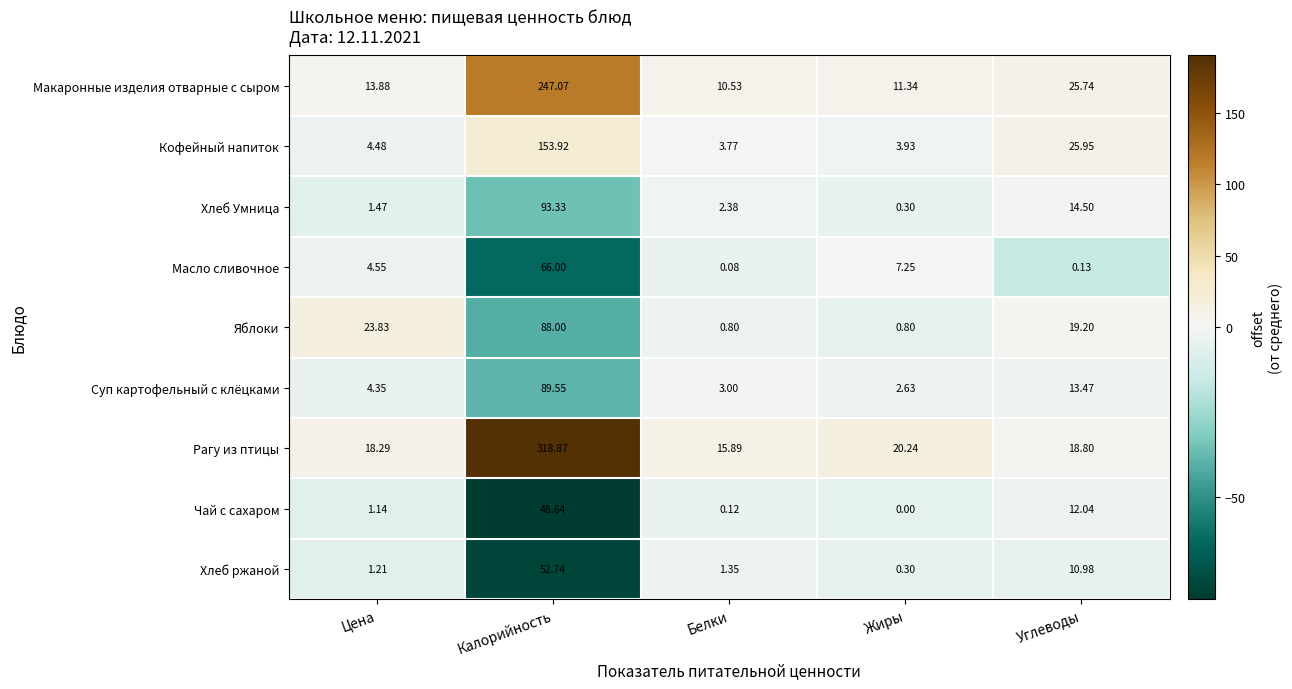

Rank the categories by Суп картофельный с клёцками value from lowest to highest.

Жиры, Белки, Цена, Углеводы, Калорийность